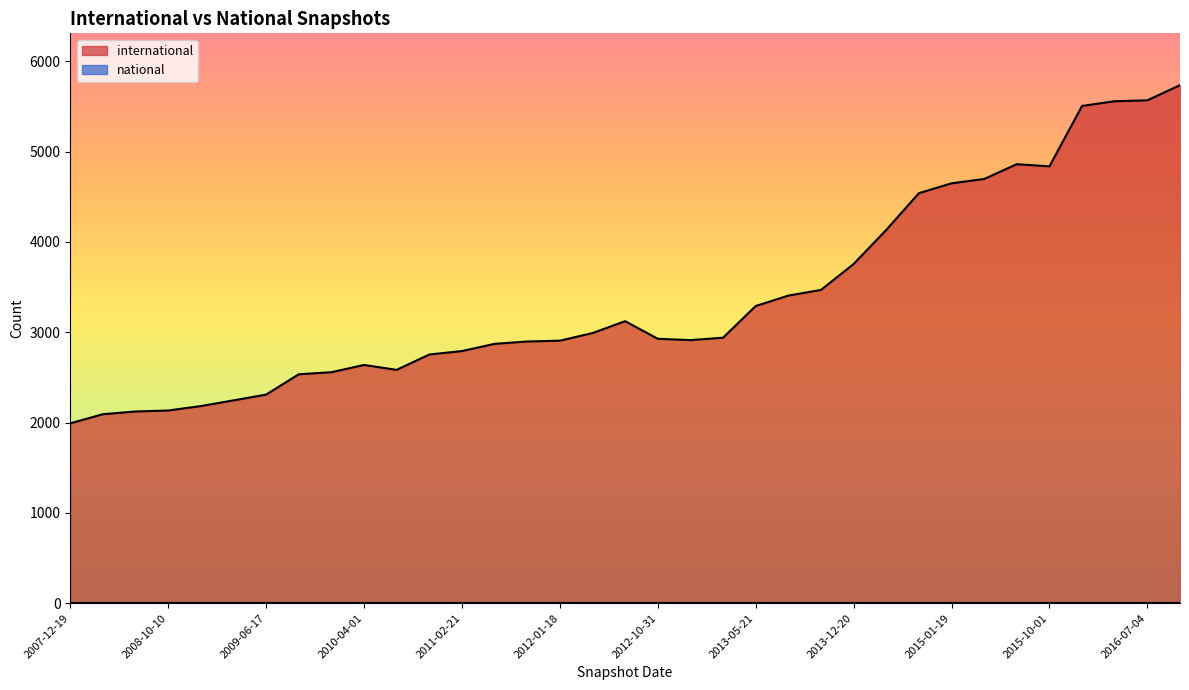

What value does the international series have at 2010-07-26, to the nearest 100?

2600